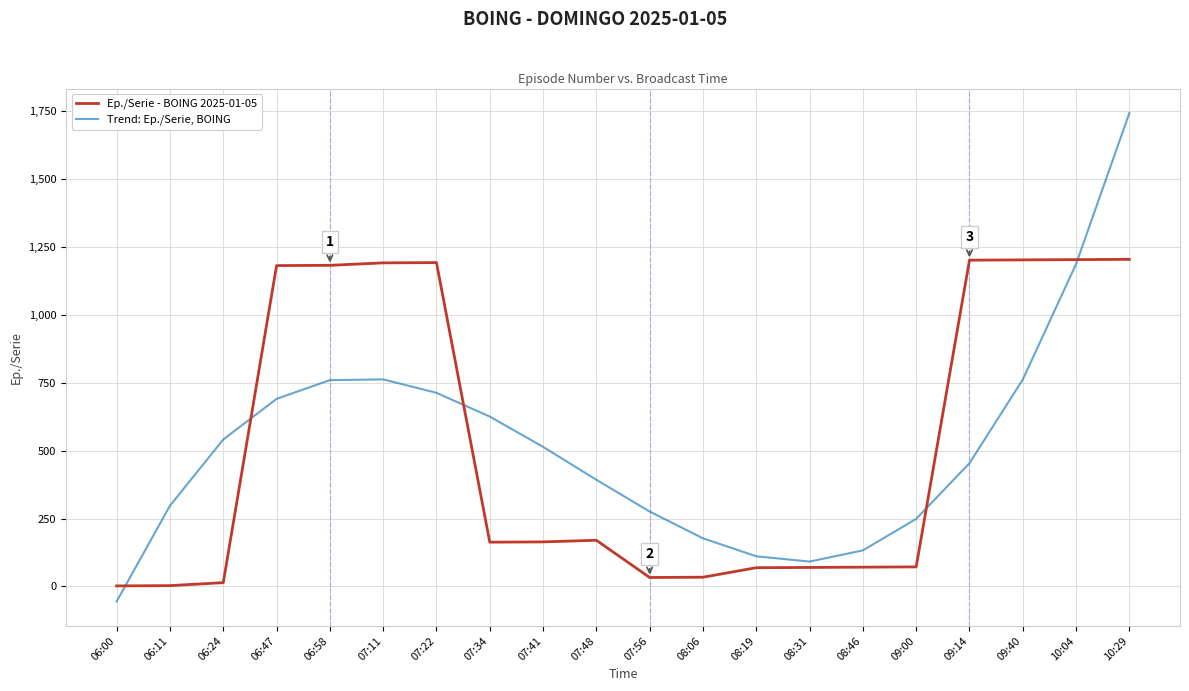

What position from the left is 07:48?

10